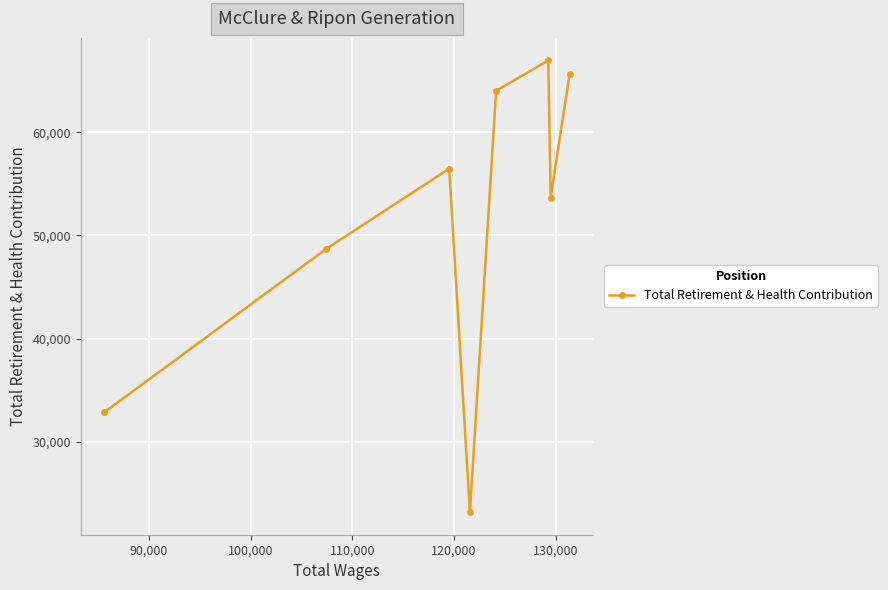

What is the average value?

51438